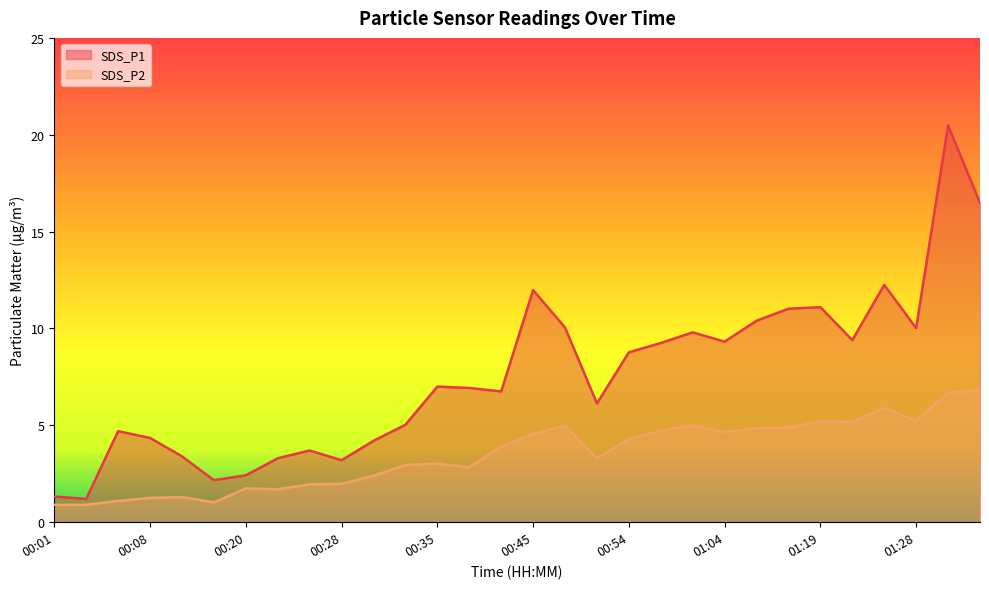

What is the maximum value for SDS_P1?

20.5